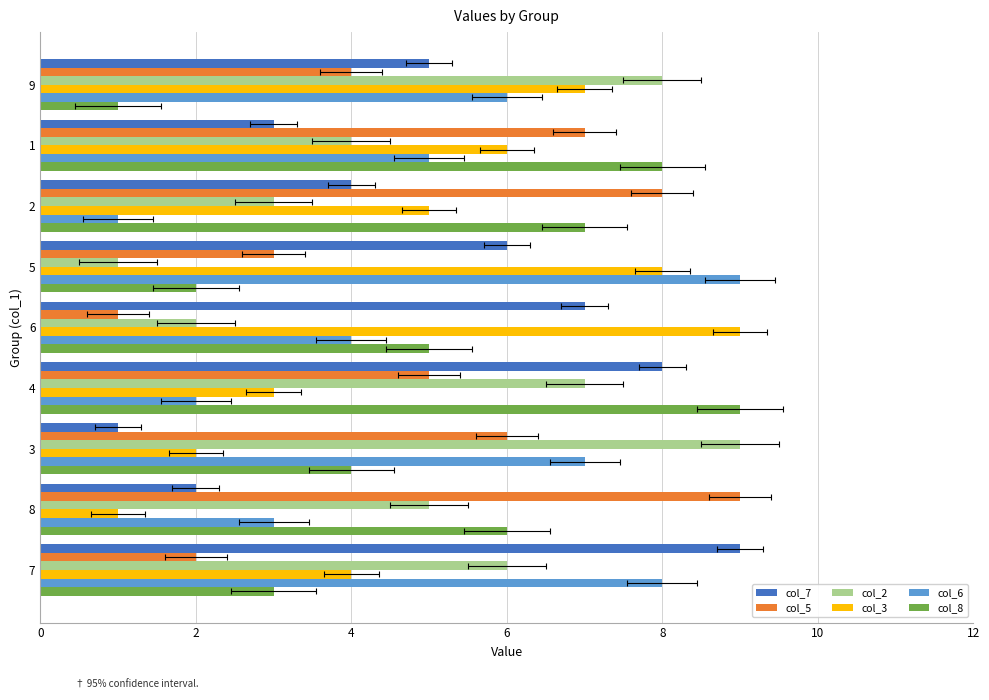

How many bars are there in each group?

6